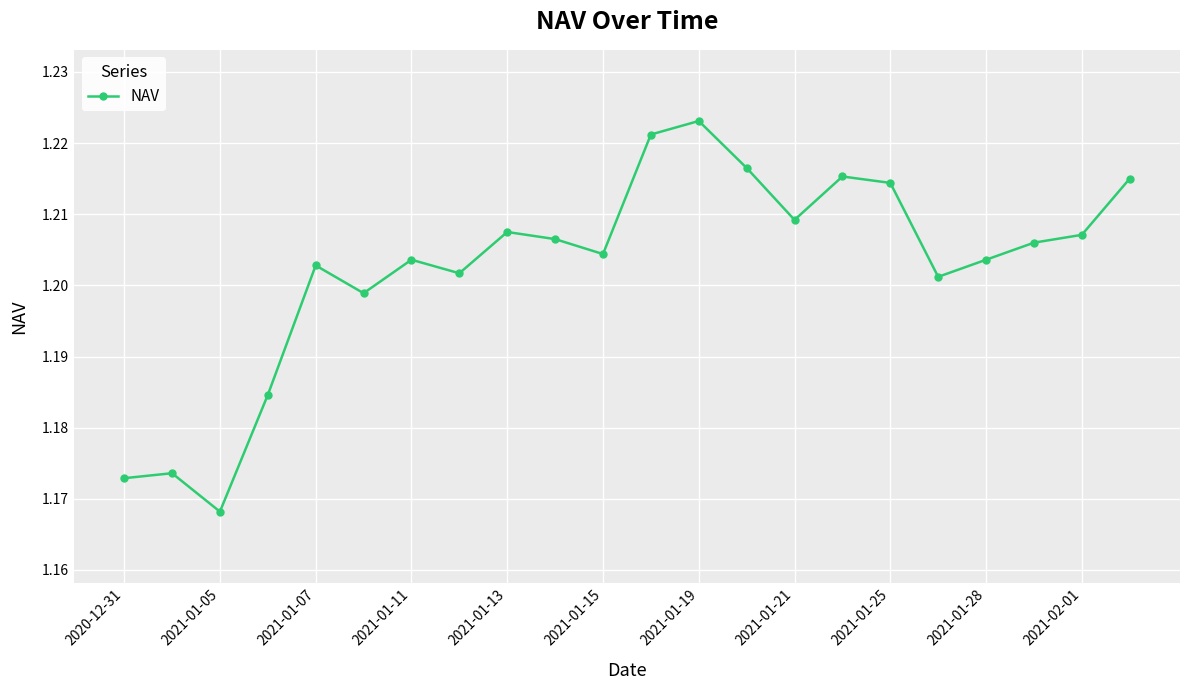

True or false: the data has more than 1 interior local peaks.

True